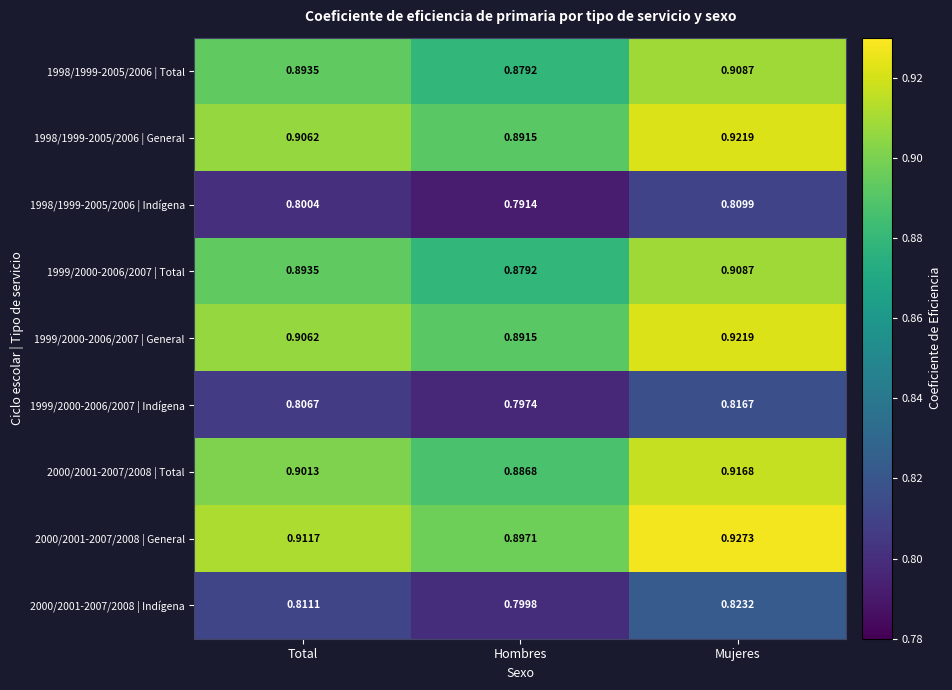

List the labels in order of 2000/2001-2007/2008 | Total value, smallest first.

Hombres, Total, Mujeres